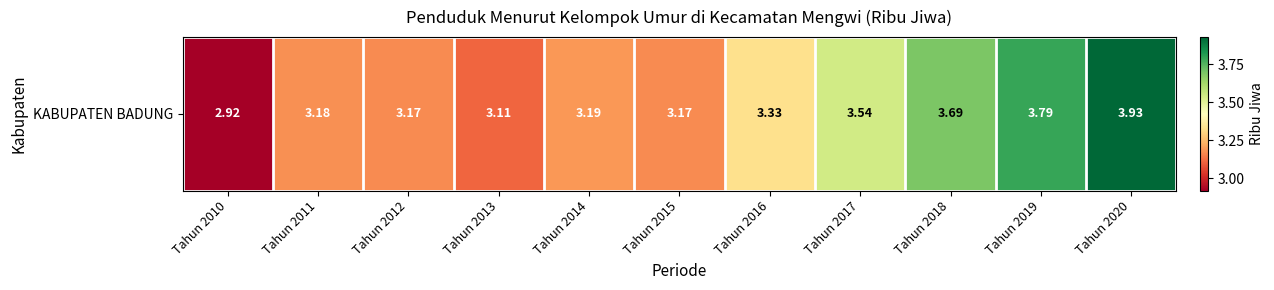

The value at Tahun 2010 is 2.9. True or false?

True